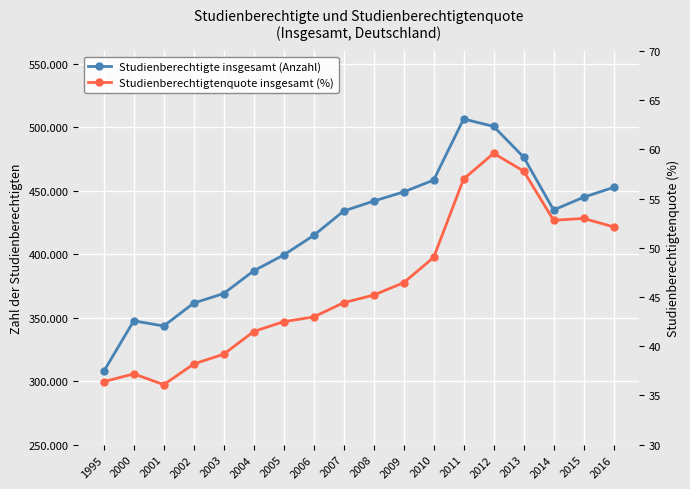

At which label is Studienberechtigtenquote insgesamt (%) closest to 47?

2009